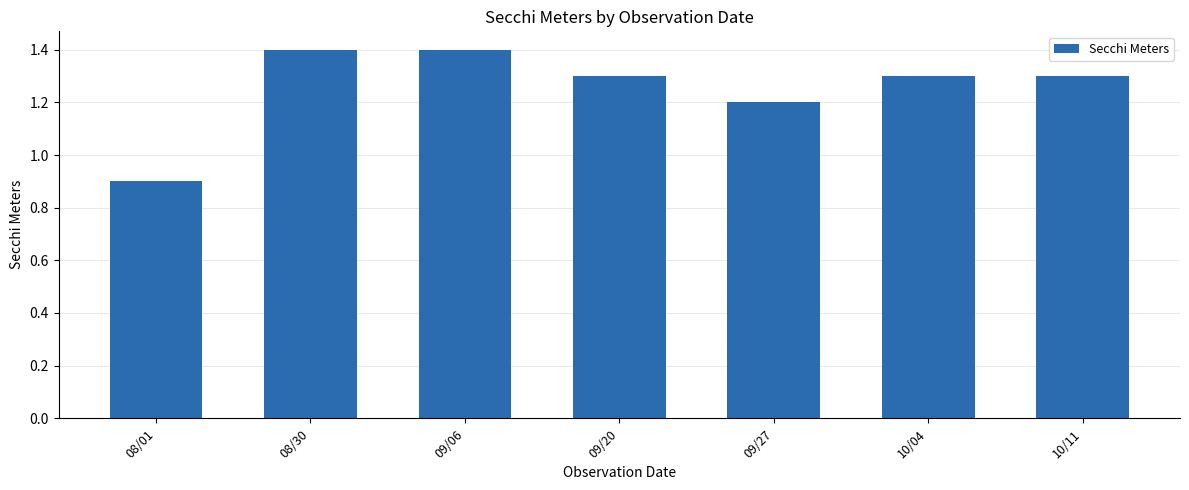

What is the change in value from 09/27 to 10/04?

+0.1